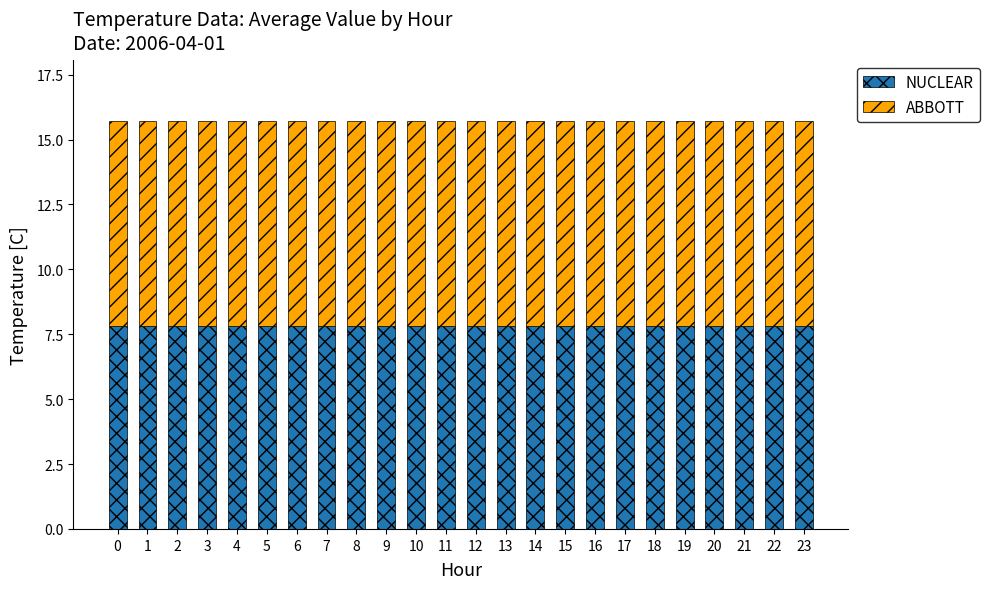

What is the average value of the NUCLEAR series?

7.8